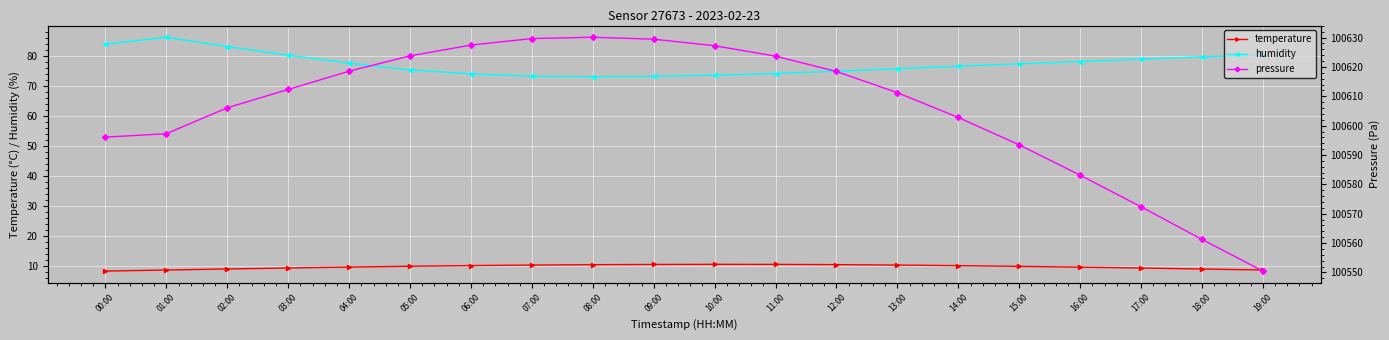

Count the number of data series in this chart.

3